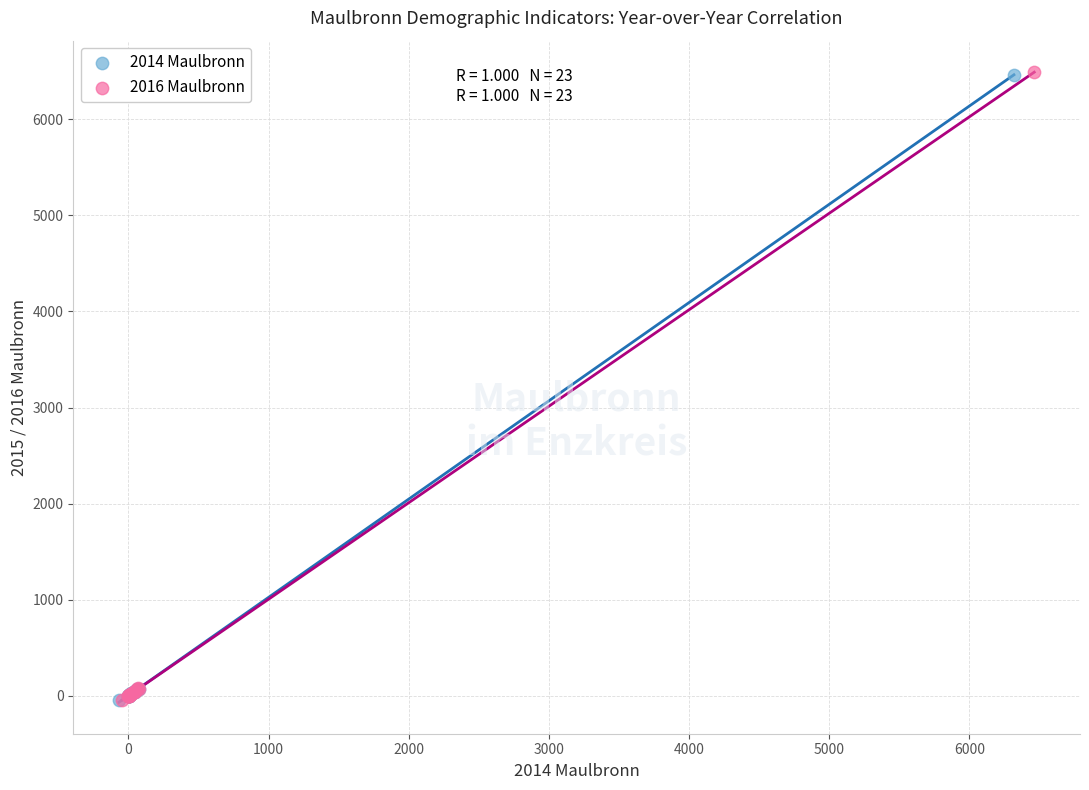

Which series has the widest spread of Y values?

2016 Maulbronn